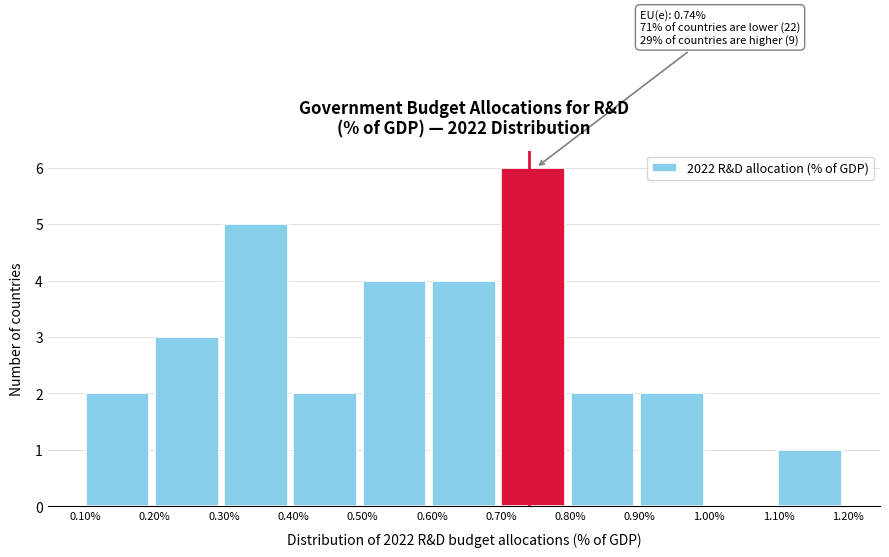

Which range on the x-axis has the tallest bar?

0.70% to 0.80%